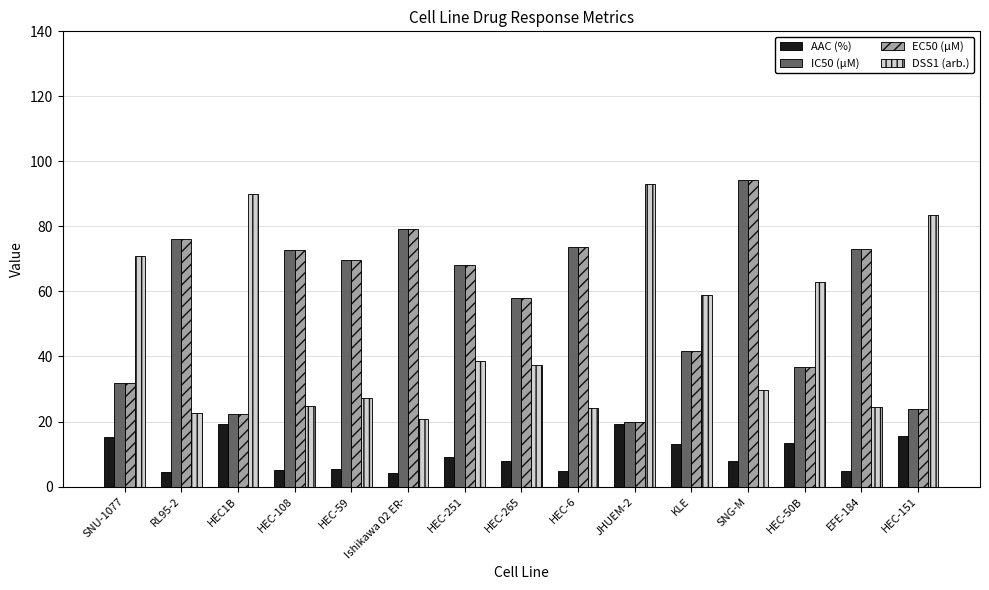

What is the minimum value shown in the chart?

4.3